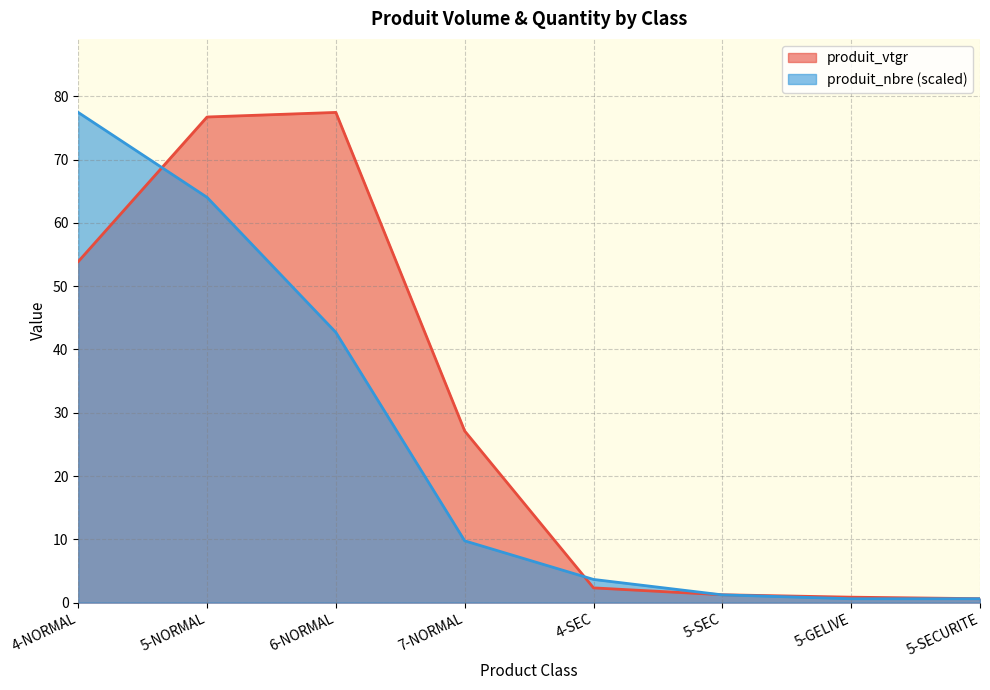

Between 5-NORMAL and 6-NORMAL, which series saw the biggest shift?

produit_nbre (scaled)